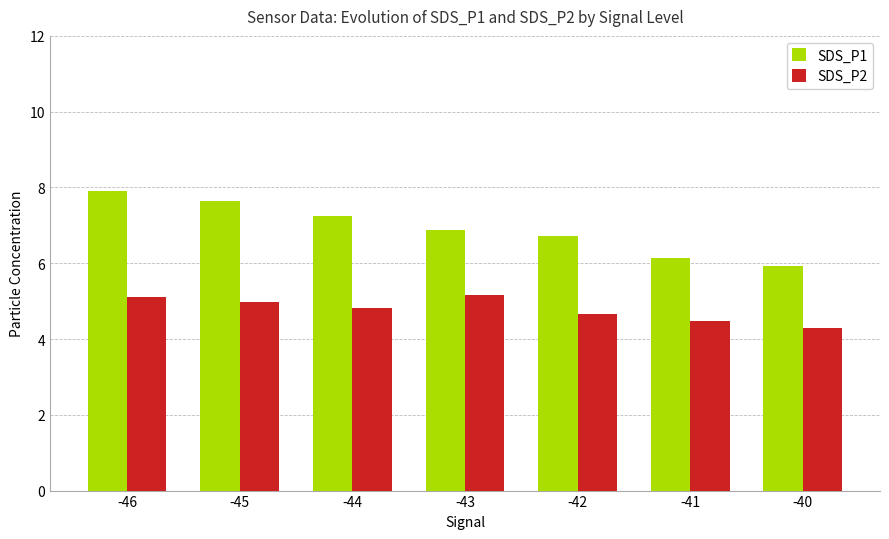

What is the average value of the SDS_P1 series?

6.9